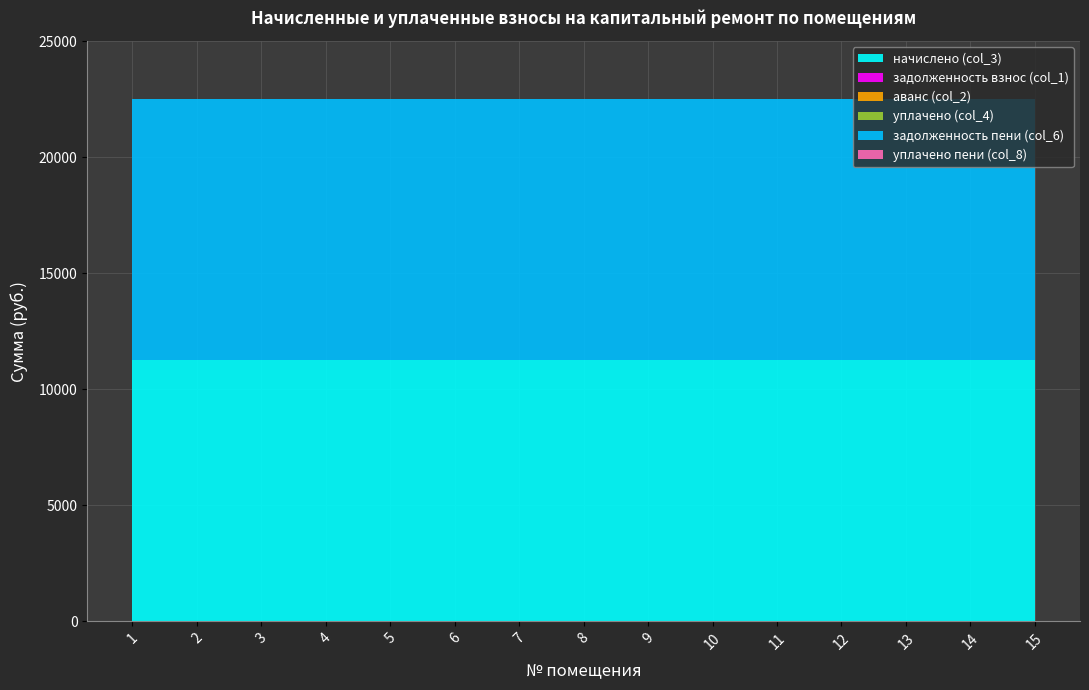

Reading left to right, transcribe all the data shown in this chart.

начислено (col_3): 1=11250	2=11250	3=11250	4=11250	5=11250	6=11250	7=11250	8=11250	9=11250	10=11250	11=11250	12=11250	13=11250	14=11250	15=11250
задолженность взнос (col_1): 1=0	2=0	3=0	4=0	5=0	6=0	7=0	8=0	9=0	10=0	11=0	12=0	13=0	14=0	15=0
аванс (col_2): 1=0	2=0	3=0	4=0	5=0	6=0	7=0	8=0	9=0	10=0	11=0	12=0	13=0	14=0	15=0
уплачено (col_4): 1=0	2=0	3=0	4=0	5=0	6=0	7=0	8=0	9=0	10=0	11=0	12=0	13=0	14=0	15=0
задолженность пени (col_6): 1=11250	2=11250	3=11250	4=11250	5=11250	6=11250	7=11250	8=11250	9=11250	10=11250	11=11250	12=11250	13=11250	14=11250	15=11250
уплачено пени (col_8): 1=0	2=0	3=0	4=0	5=0	6=0	7=0	8=0	9=0	10=0	11=0	12=0	13=0	14=0	15=0